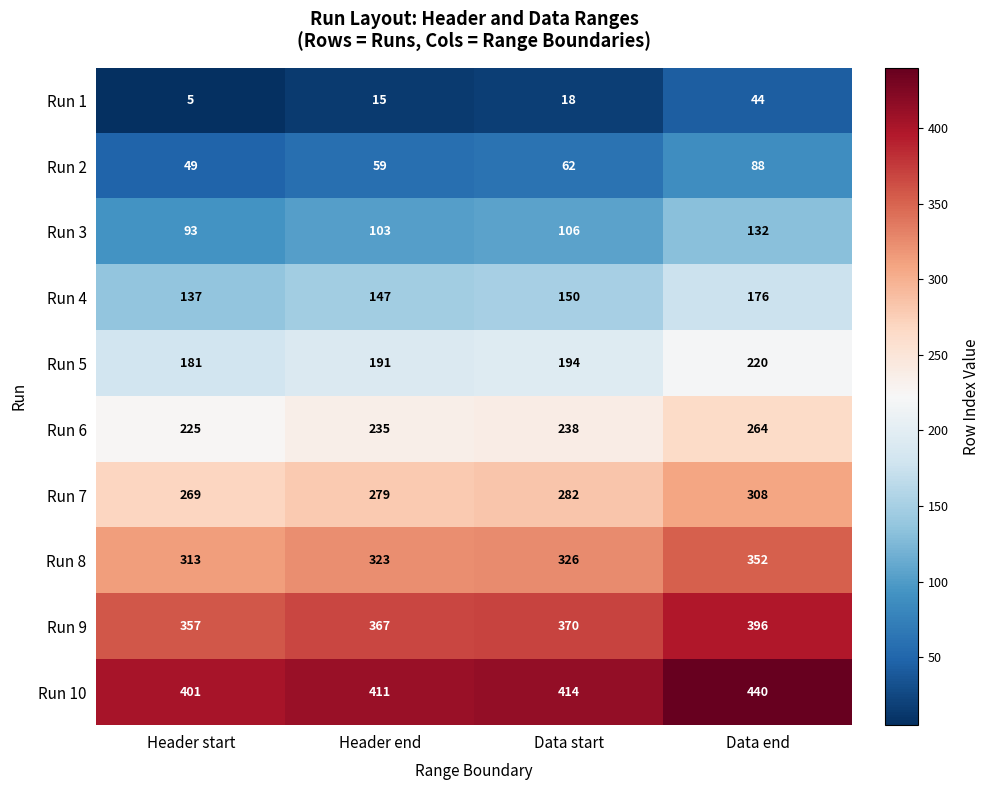

What is the spread (max minus min) of values at Header start?

396